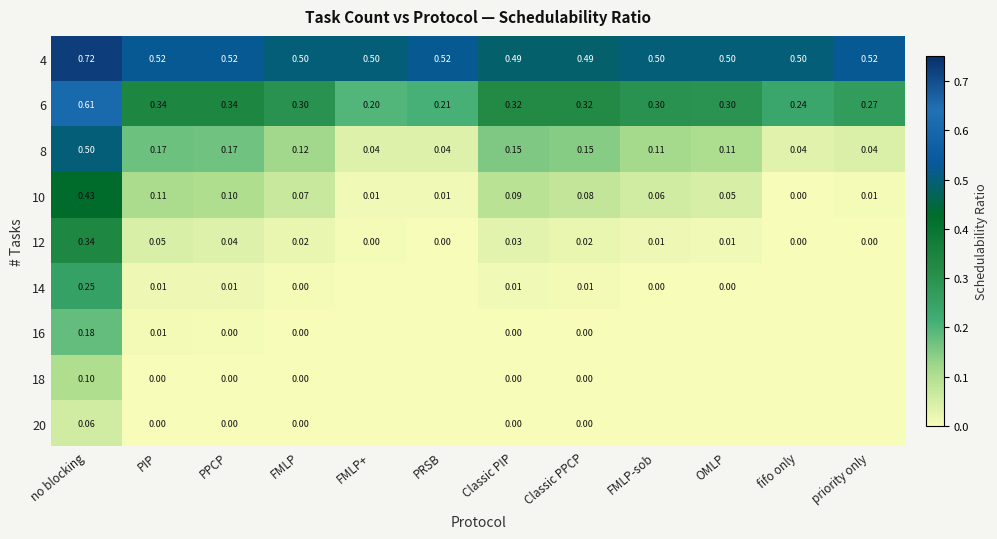

Which category has the lowest value in the 6 series?

FMLP+